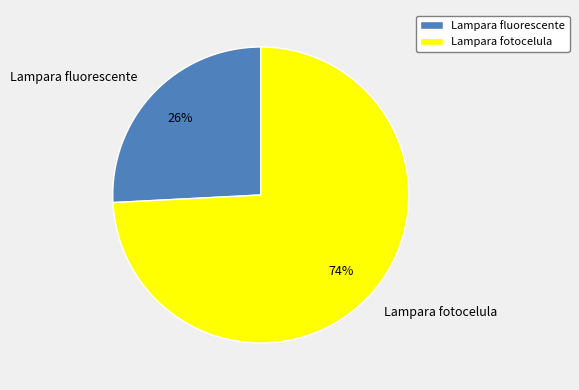

What is the smallest slice in the pie chart?

Lampara fluorescente